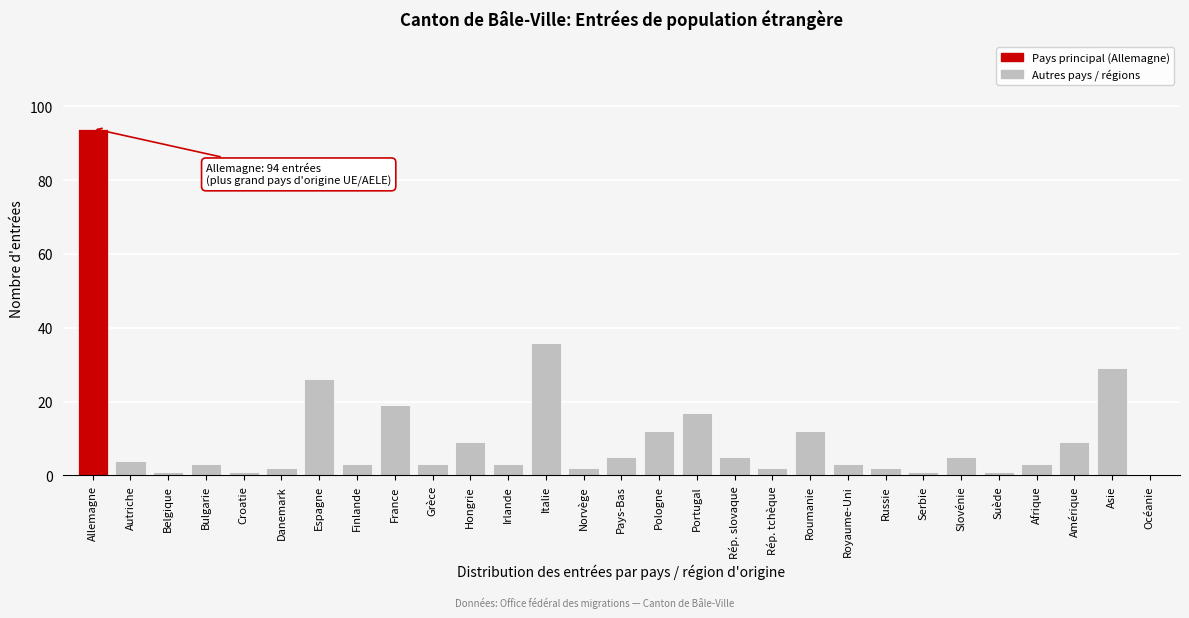

Reading left to right, what are all the values shown in this chart?

Allemagne=94	Autriche=4	Belgique=1	Bulgarie=3	Croatie=1	Danemark=2	Espagne=26	Finlande=3	France=19	Grèce=3	Hongrie=9	Irlande=3	Italie=36	Norvège=2	Pays-Bas=5	Pologne=12	Portugal=17	Rép. slovaque=5	Rép. tchèque=2	Roumanie=12	Royaume-Uni=3	Russie=2	Serbie=1	Slovénie=5	Suède=1	Afrique=3	Amérique=9	Asie=29	Océanie=0